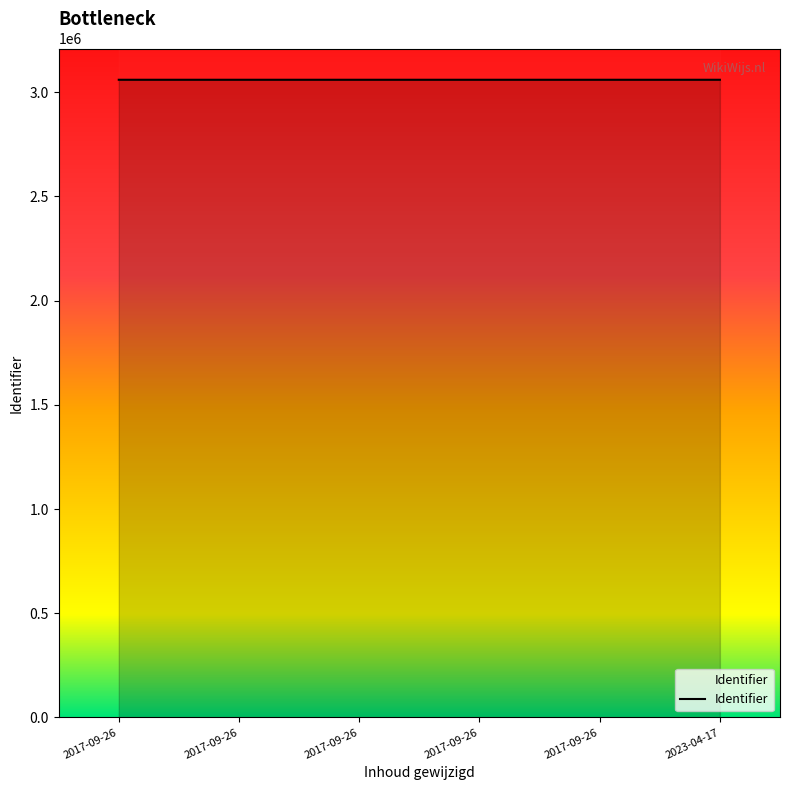

How many lines are shown in the chart?

1